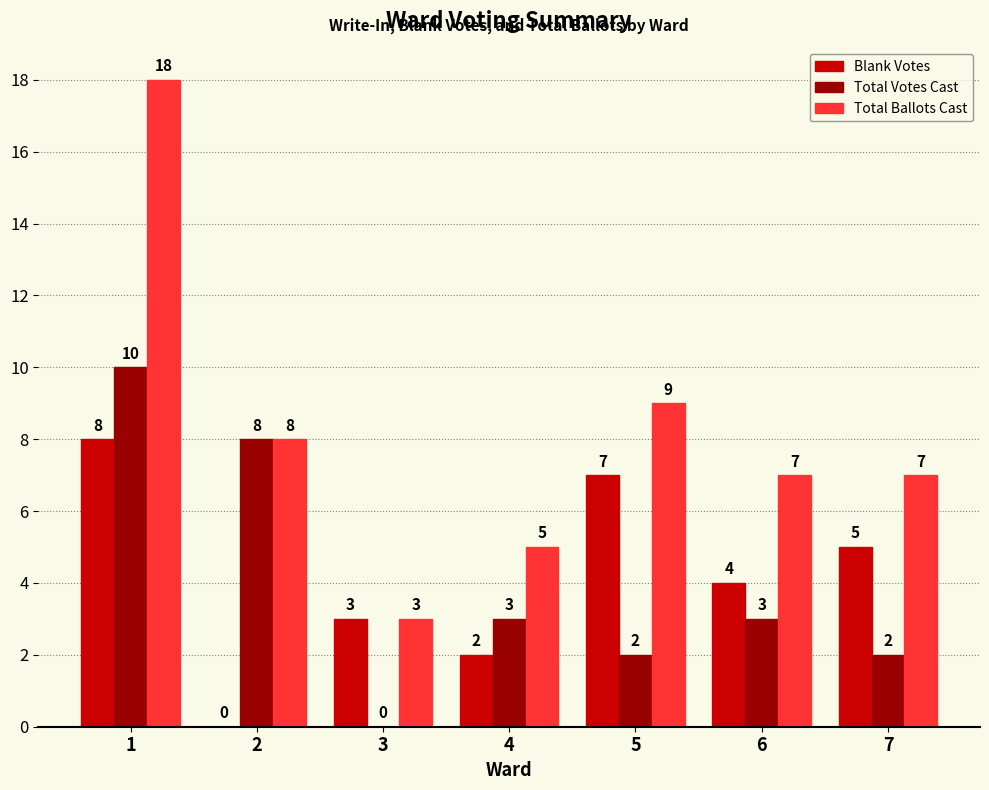

Reading left to right, extract all data points from this chart.

Blank Votes: 8	0	3	2	7	4	5
Total Votes Cast: 10	8	0	3	2	3	2
Total Ballots Cast: 18	8	3	5	9	7	7